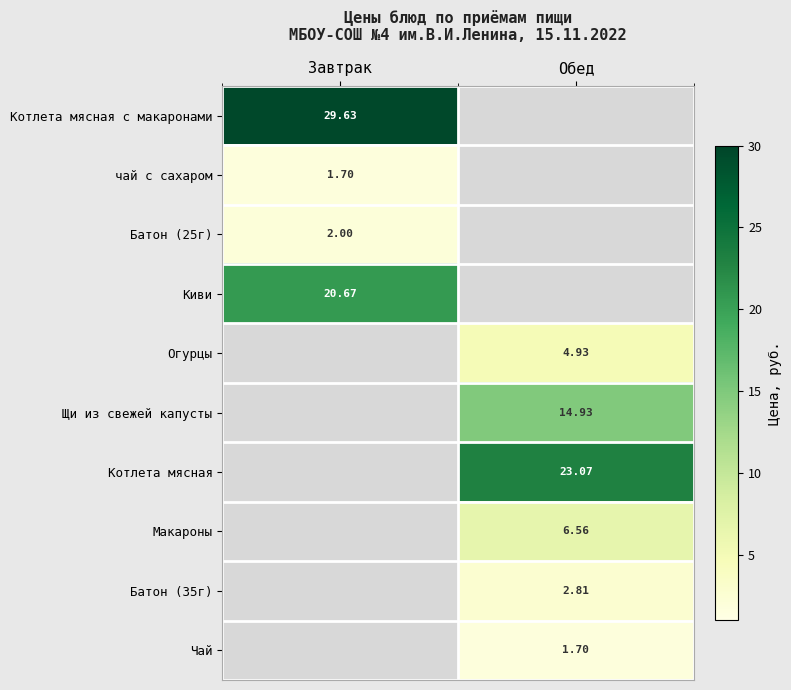

Count the number of data series in this chart.

10